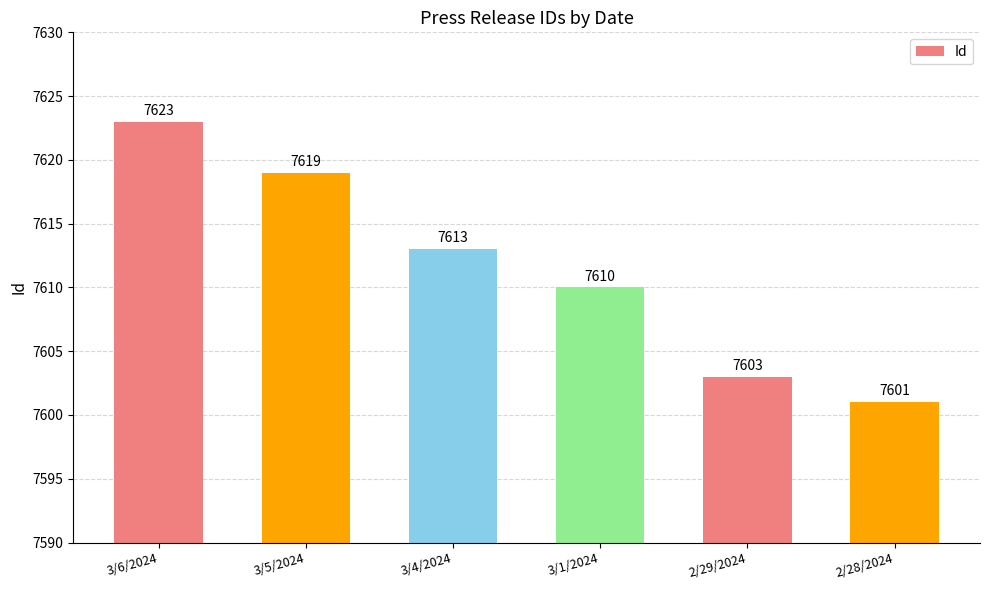

Reading left to right, extract all data points from this chart.

7623	7619	7613	7610	7603	7601